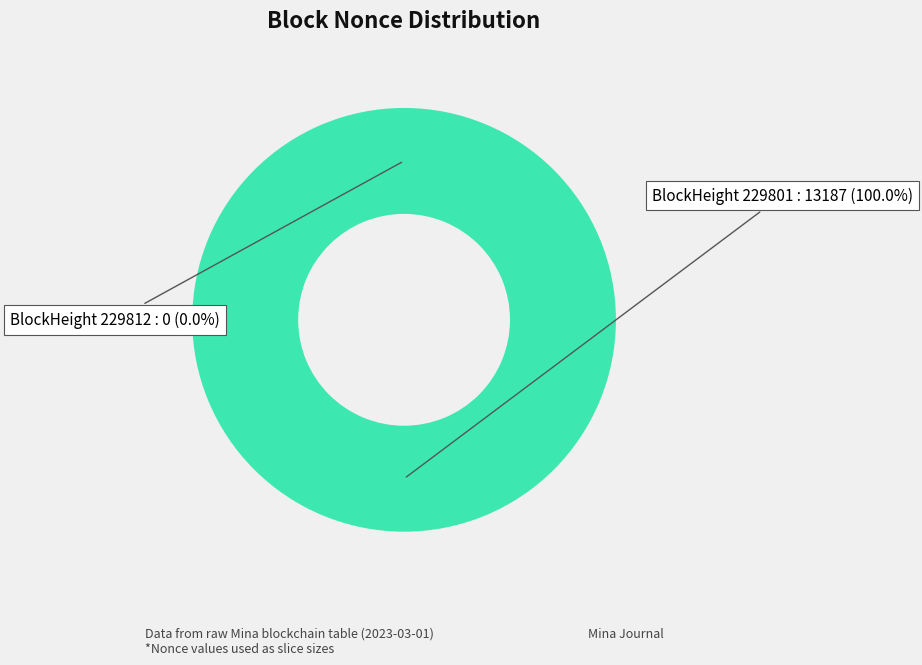

What is the change in value from 229812 to 229801?

+13187